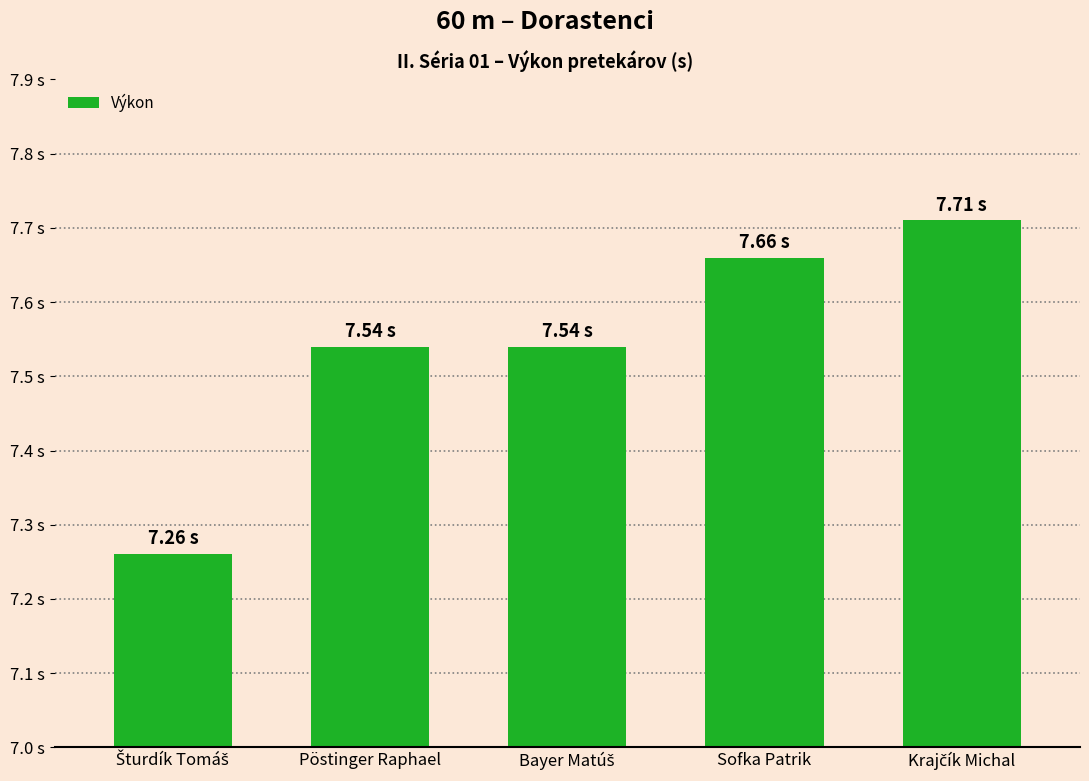

The chart shows a value of 11.5 at Šturdík Tomáš. True or false?

False